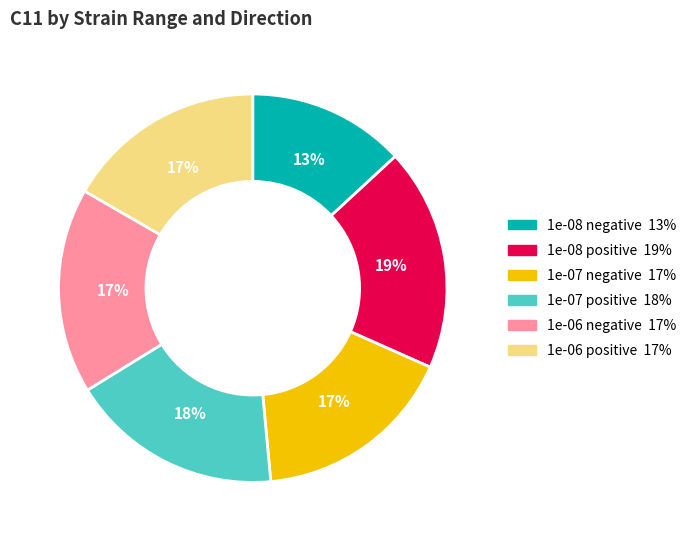

To the nearest percent, what is the combined percentage of 1e-06 negative and 1e-07 positive?

35%